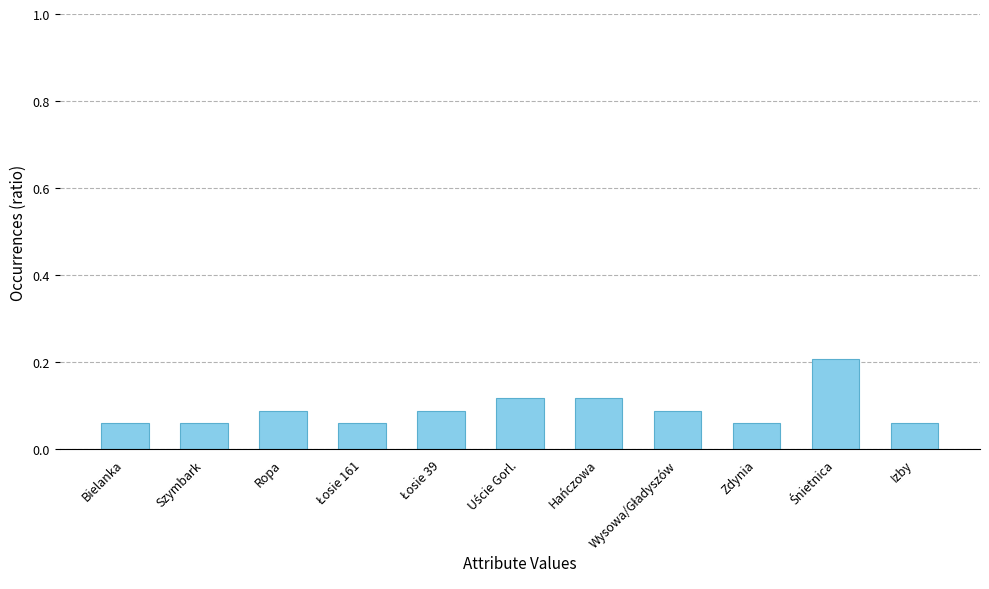

What is the label of the 3rd bar from the right?

Zdynia